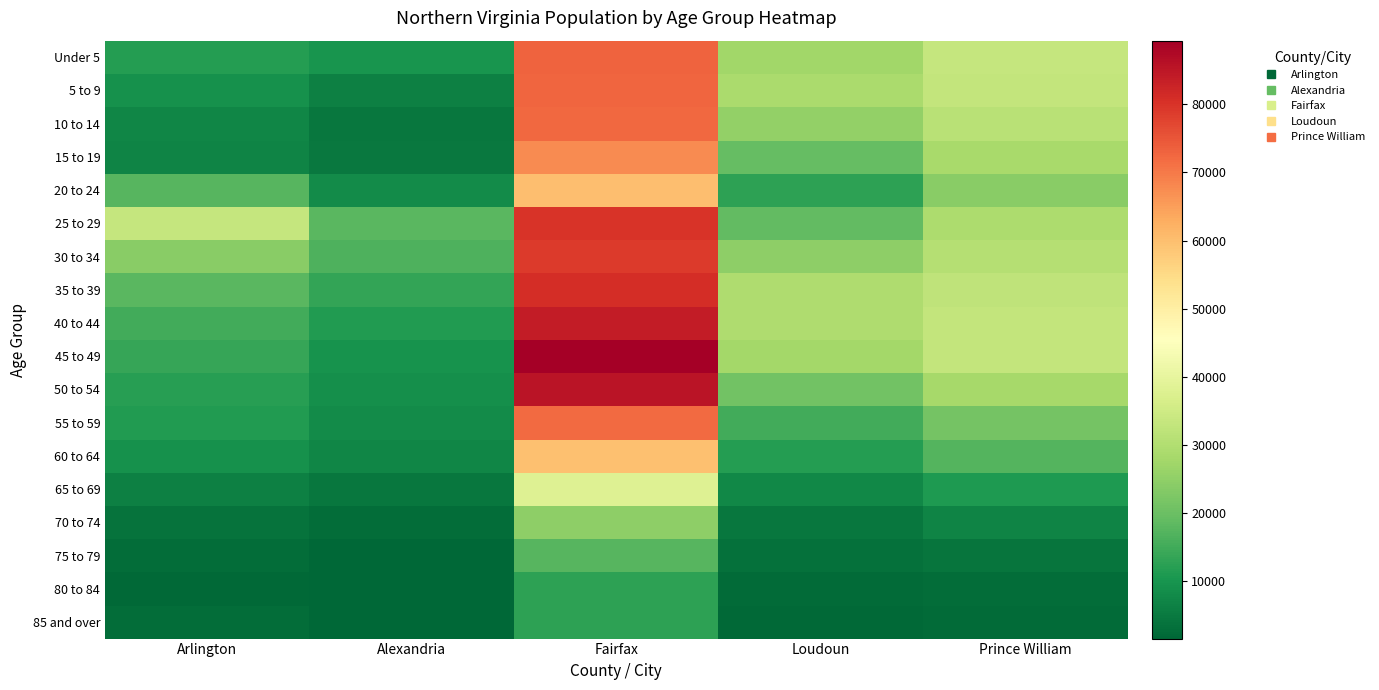

At which category is the sum across all series the highest?

Fairfax